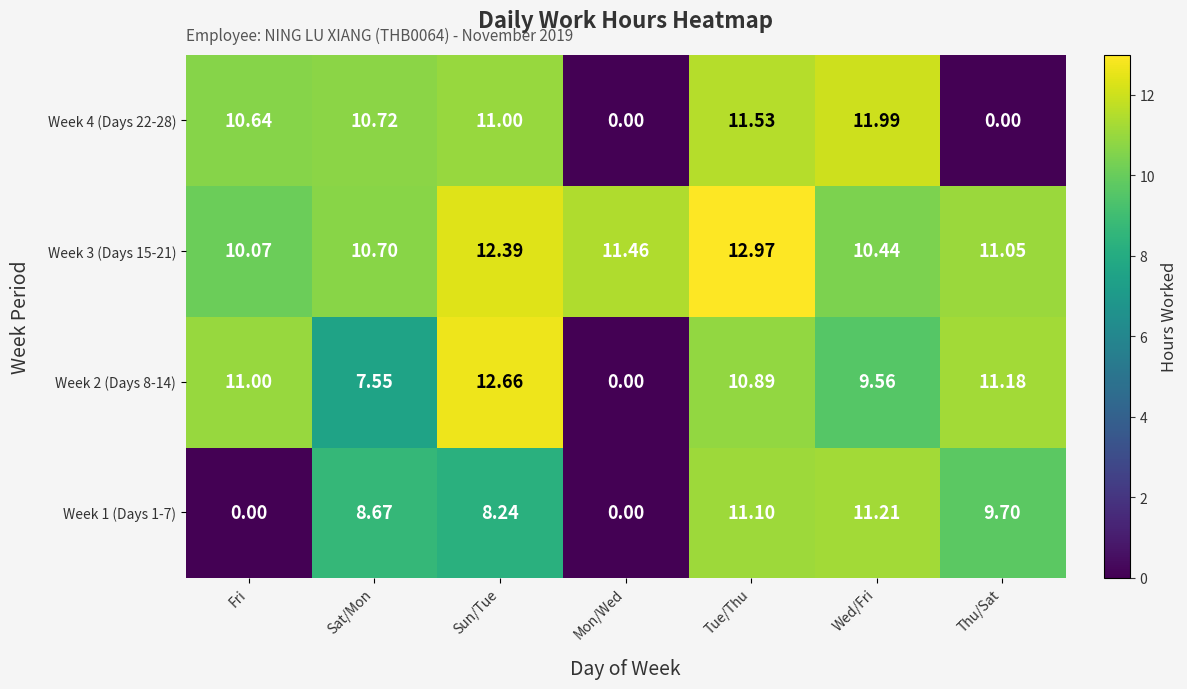

Rank the categories by Week 2 (Days 8-14) value from lowest to highest.

Mon/Wed, Sat/Mon, Wed/Fri, Tue/Thu, Fri, Thu/Sat, Sun/Tue